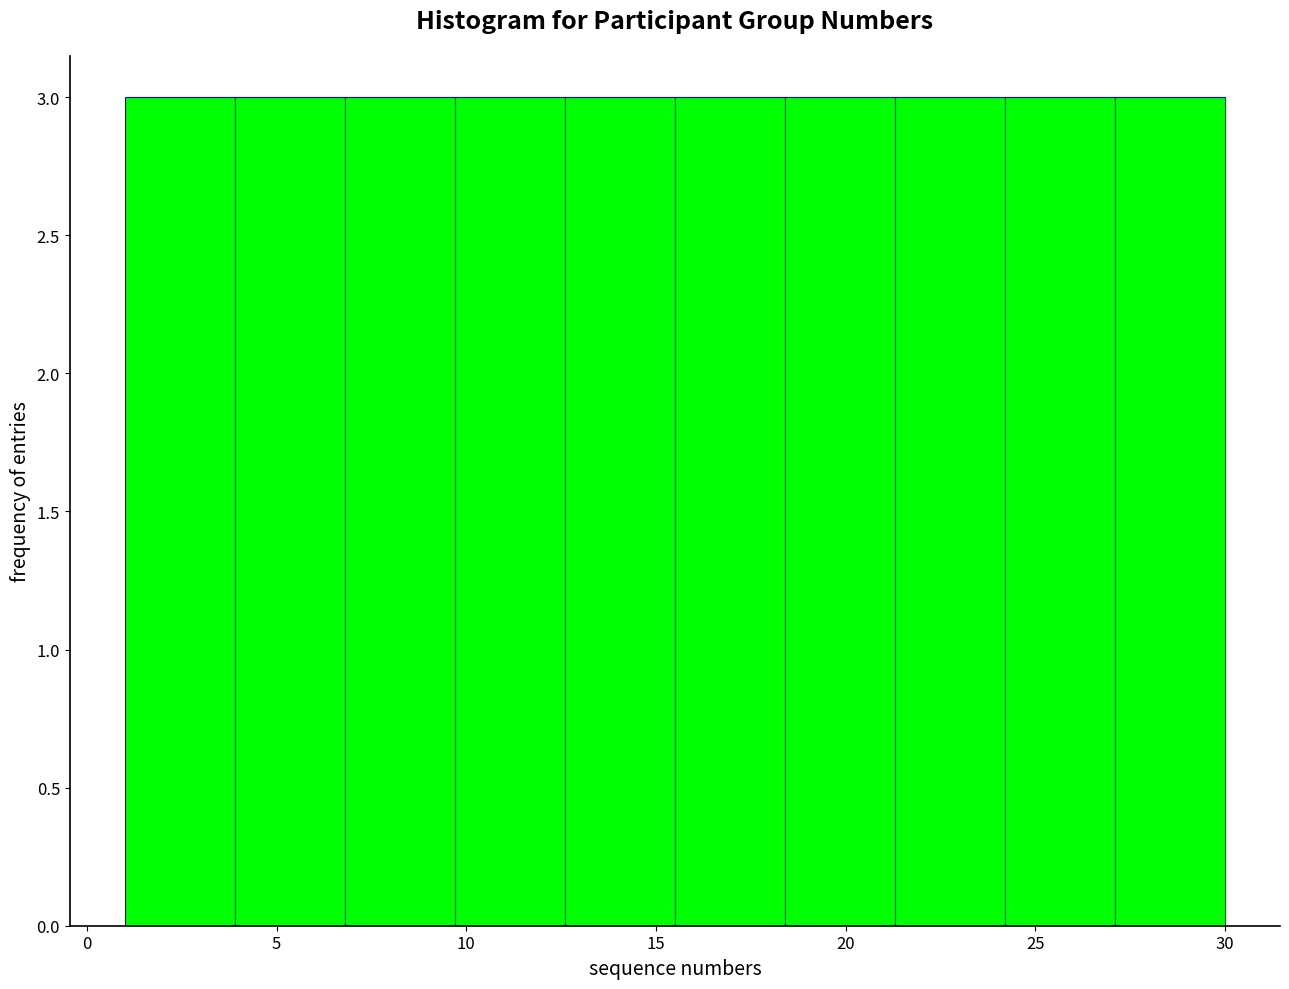

Reading left to right, list every bar in this chart as the range it spans on the x-axis followed by its height. Neither the bar edges nor the heights are printed on the chart, so give them approximately, as read against the axes.

1.0 to 3.9: 3
3.9 to 6.8: 3
6.8 to 9.7: 3
9.7 to 12.6: 3
12.6 to 15.5: 3
15.5 to 18.4: 3
18.4 to 21.3: 3
21.3 to 24.2: 3
24.2 to 27.1: 3
27.1 to 30.0: 3